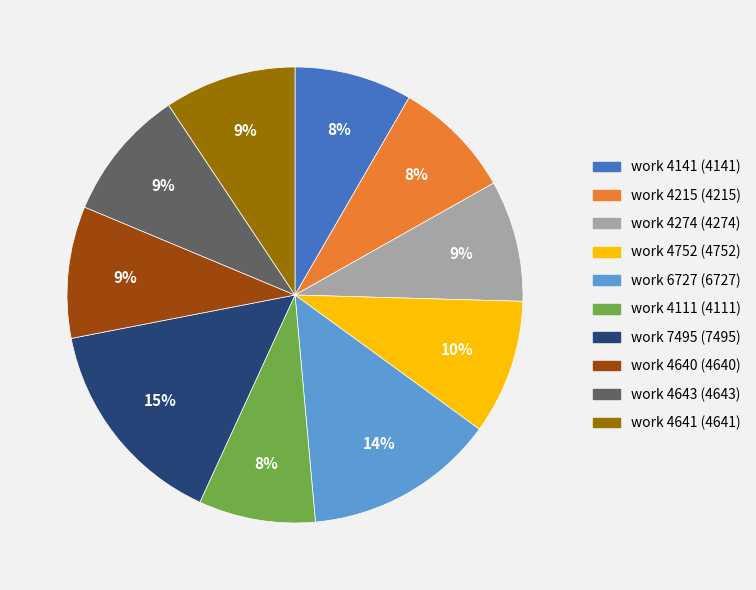

Which slice is the largest?

work 7495